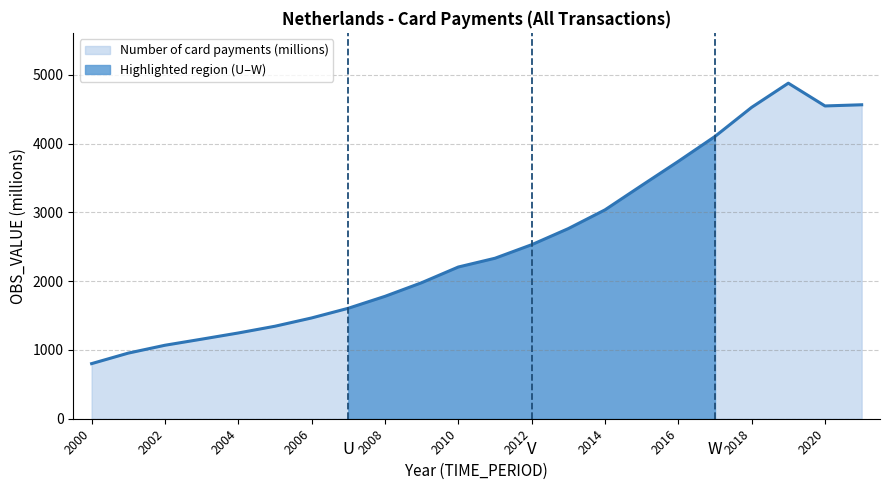

How many series are shown in this chart?

1